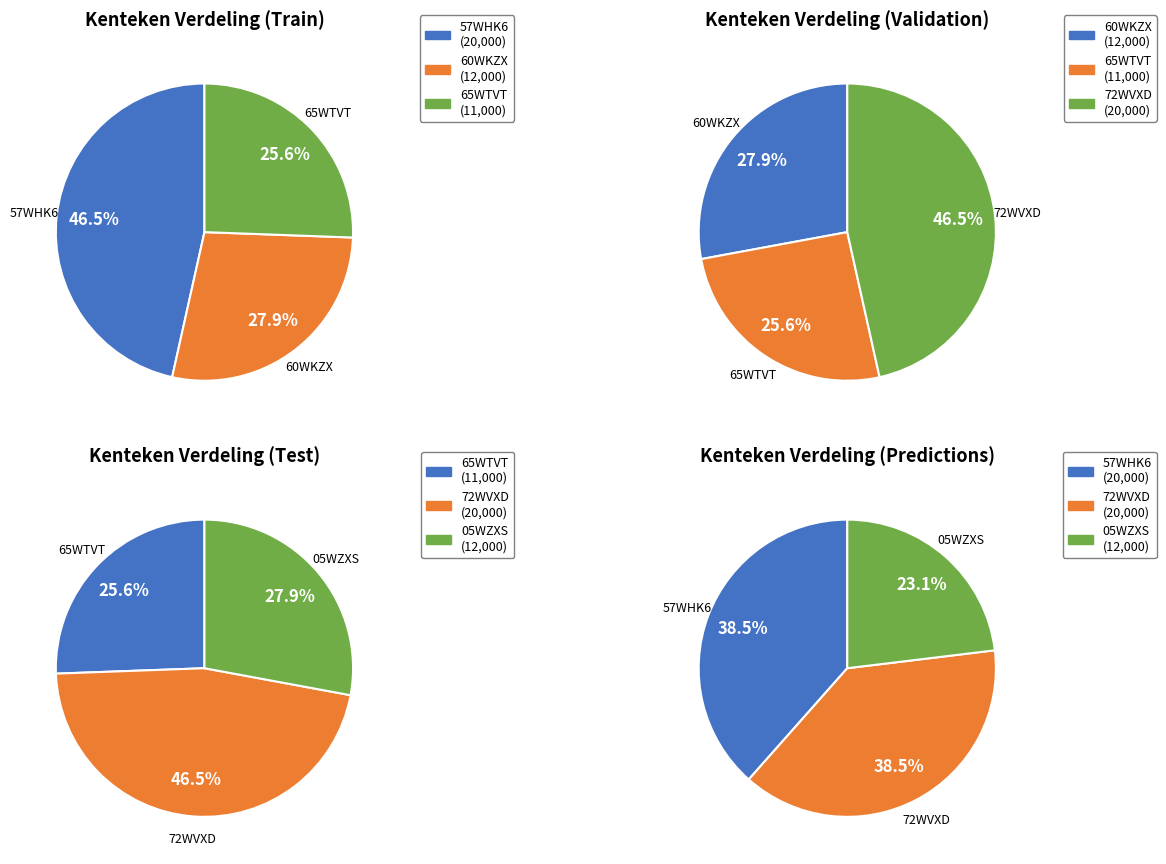

Which slice is the largest?

57WHK6